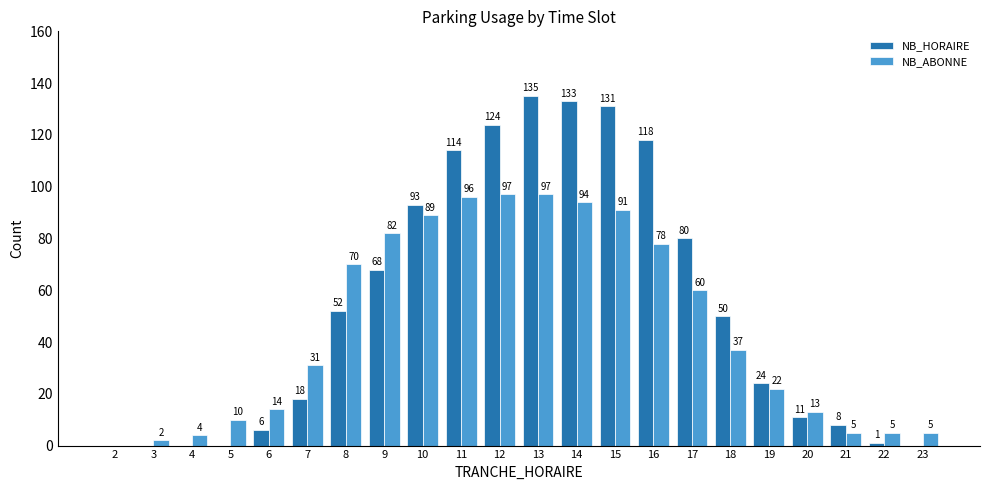

How many values in NB_HORAIRE are above zero?

17